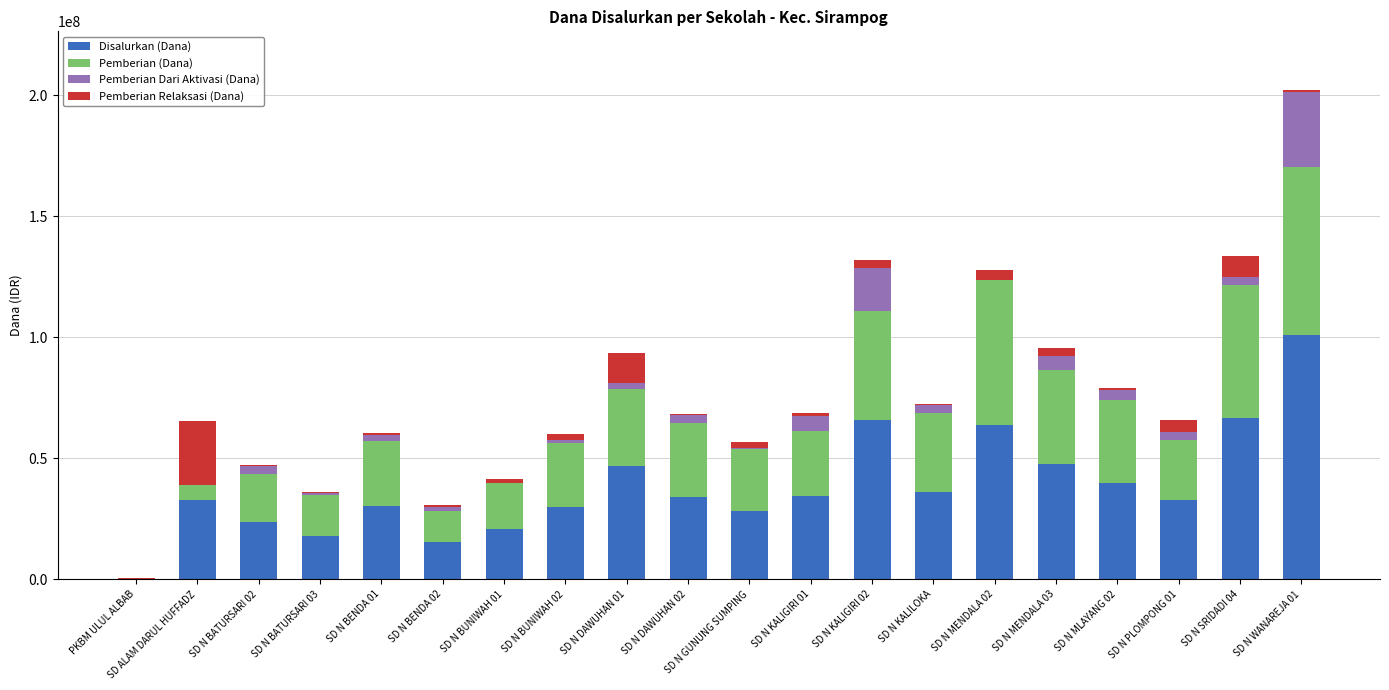

What is the highest value of the Disalurkan (Dana) series?

101025000